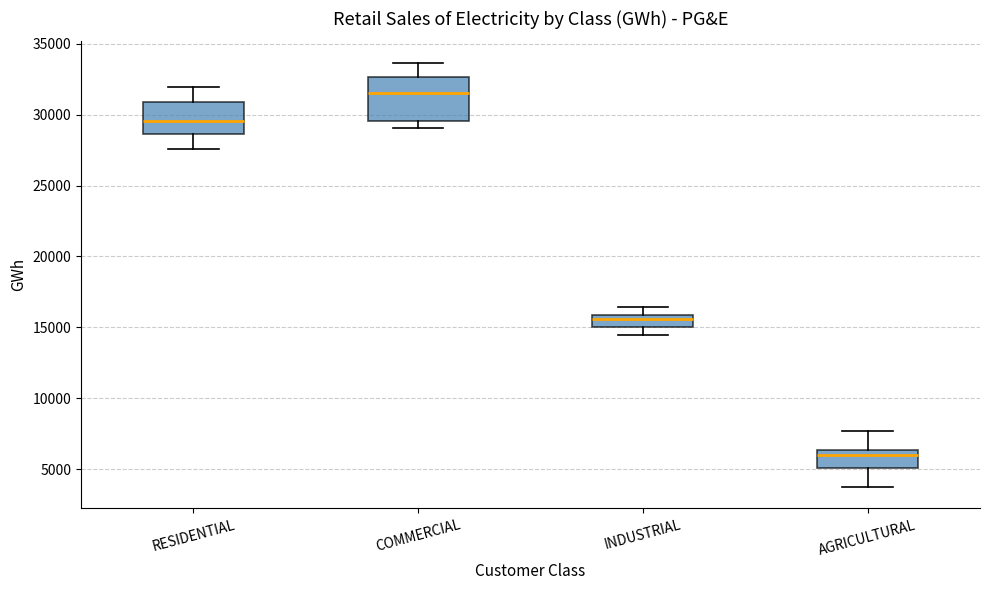

Reading left to right, transcribe this box plot: for each box, give where its median line is, the range the box spans, and where its two whiskers end, as read against the y-axis. The values are not printed on the chart, so give them approximately, as read against the axis.

RESIDENTIAL: median 29500, box 28500 to 31000, whiskers 27500 to 32000
COMMERCIAL: median 31500, box 29500 to 32500, whiskers 29000 to 33500
INDUSTRIAL: median 15500, box 15000 to 16000, whiskers 14500 to 16500
AGRICULTURAL: median 6000, box 5000 to 6500, whiskers 3500 to 7500